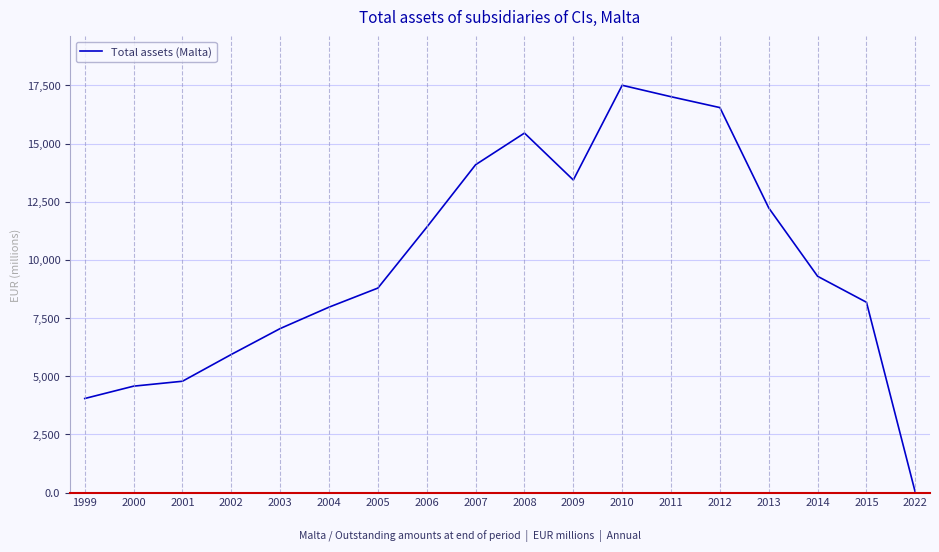

Reading left to right, extract all data points from this chart.

4044.4	4575.2	4786.5	5937.4	7050.3	7970.1	8790.2	11404.6	14090.4	15450.0	13434.0	17504.0	17012.0	16545.0	12232.0	9296.0	8180.0	0.0